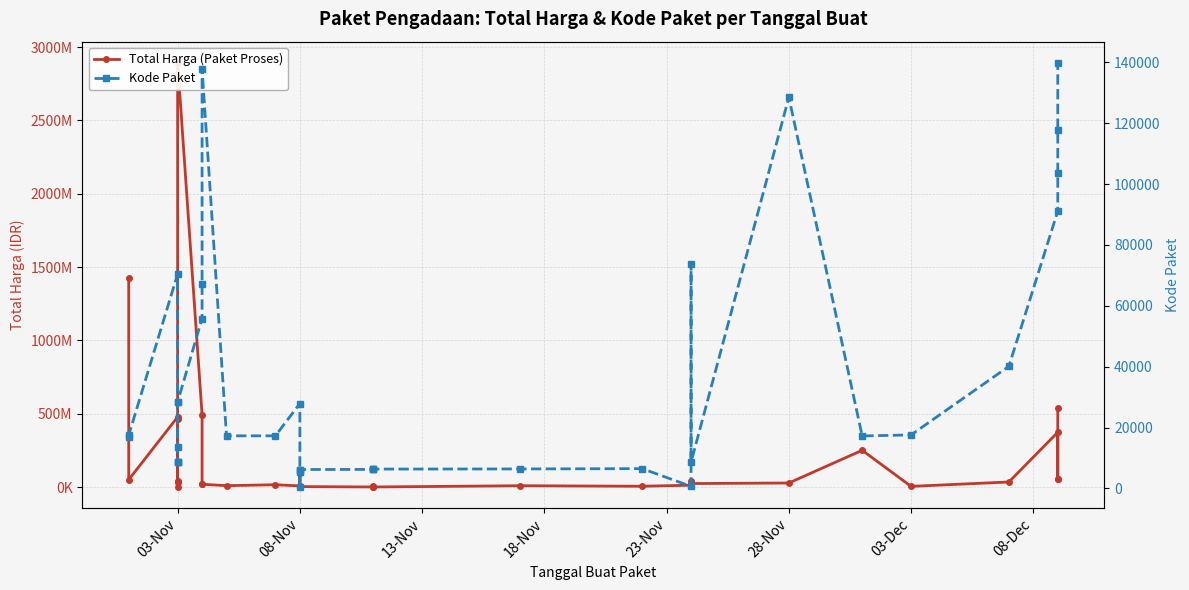

How many lines are shown in the chart?

2